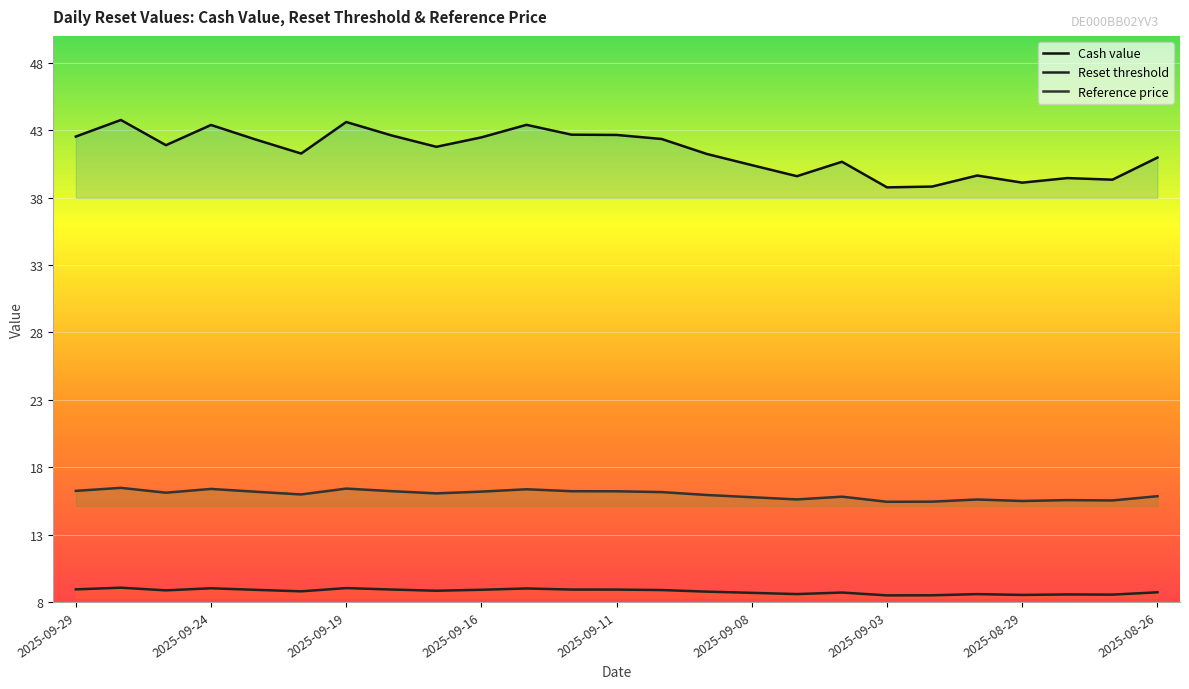

At how many categories does at least one series exceed 37?

25